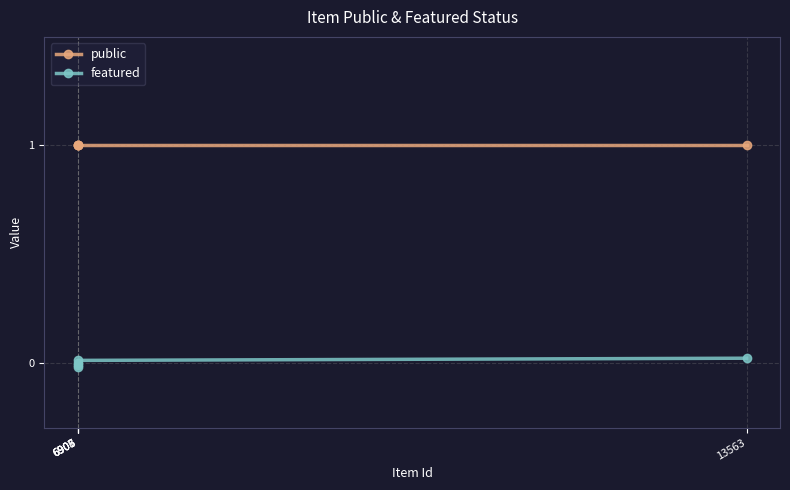

Is the value of featured at 6908 greater than the value of public at 13563?

No